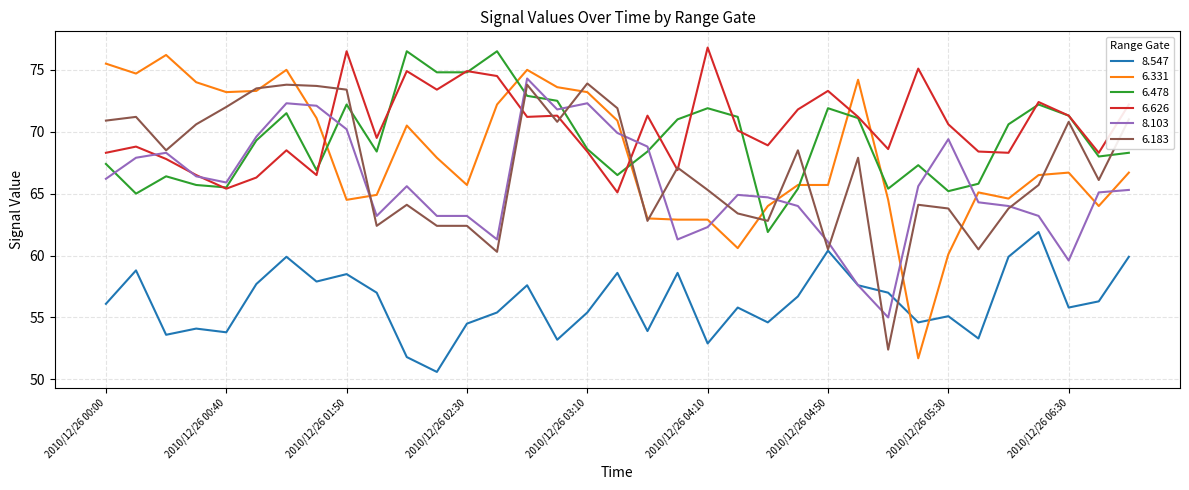

What is the maximum value shown in the chart?

76.8